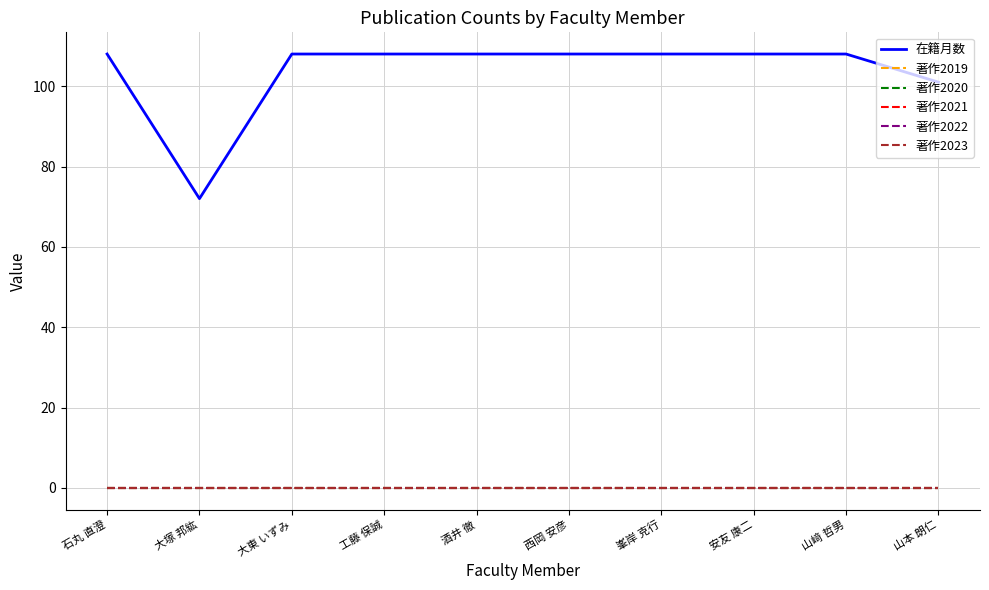

What is the label of the 10th point from the right?

石丸 直澄